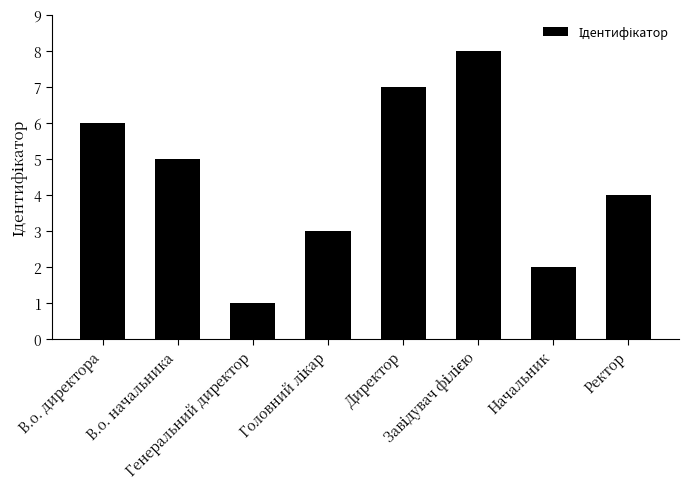

What is the sum of all values?

36